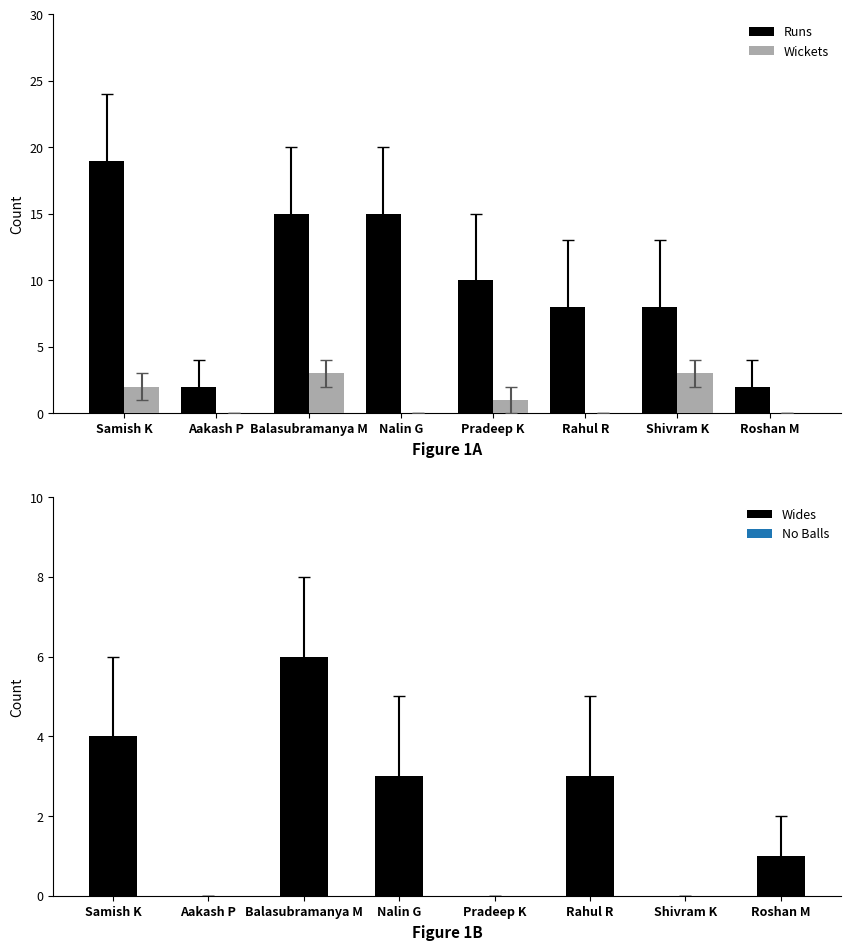

What position from the right is Samish K?

8